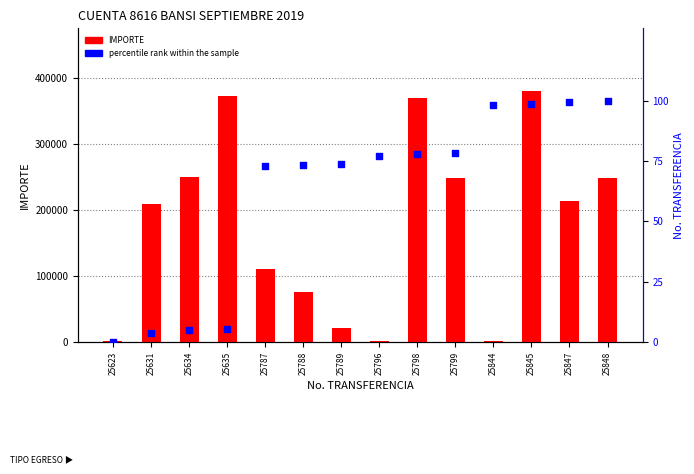

Is the value of IMPORTE at 25796 greater than the value of percentile rank within the sample at 25848?

Yes